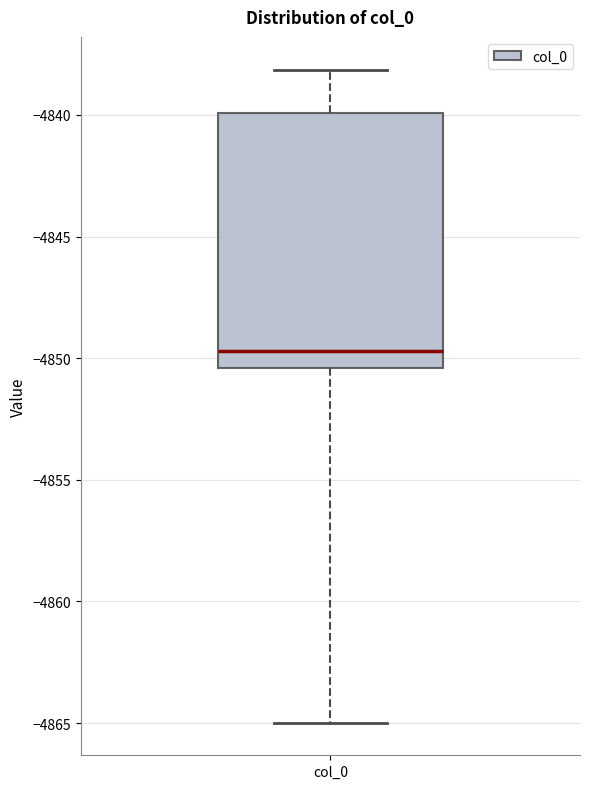

Read this box plot against the y-axis: the position of the median line, the range covered by the box, and the ends of both whiskers. The values are not printed on the chart, so give them approximately, as read against the axis.

median -4849.5, box -4850.5 to -4840.0, whiskers -4865.0 to -4838.0